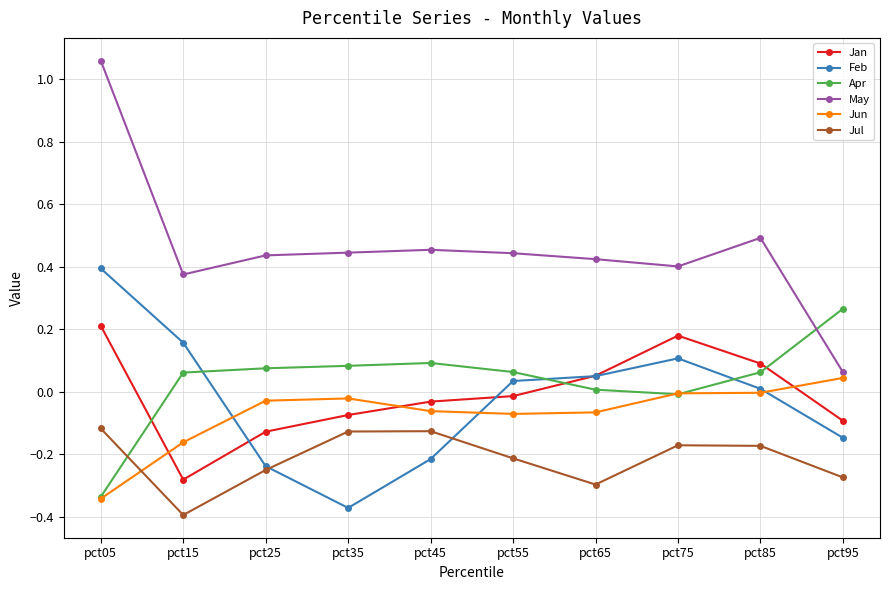

At which label does Apr reach its peak?

pct95